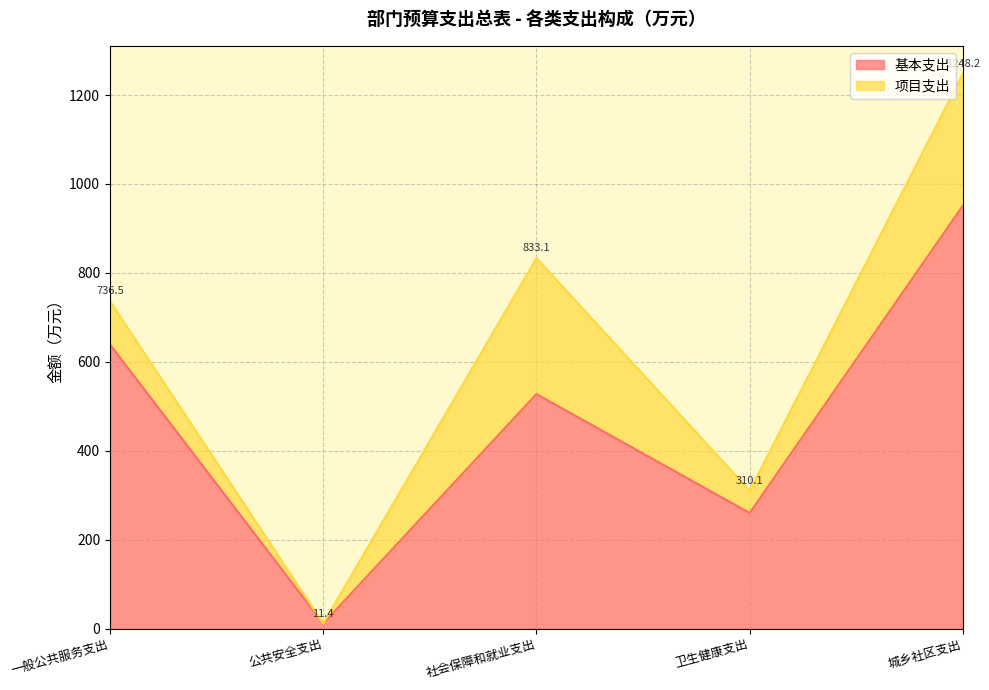

How many interior local valleys (lower than both neighbors) does the data have?

2